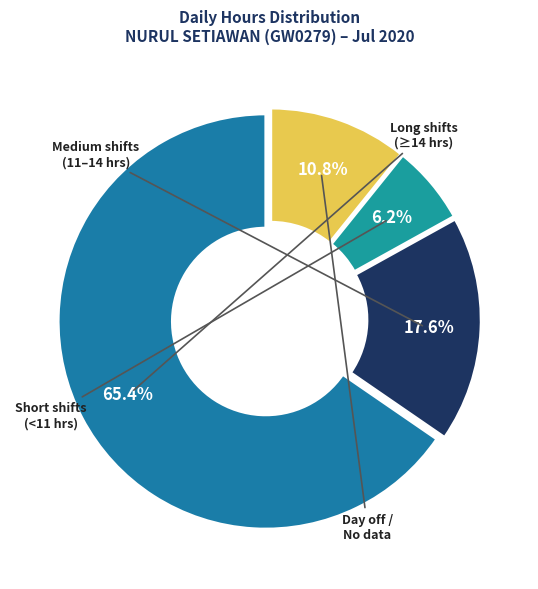

Does any single category account for the majority?

Yes